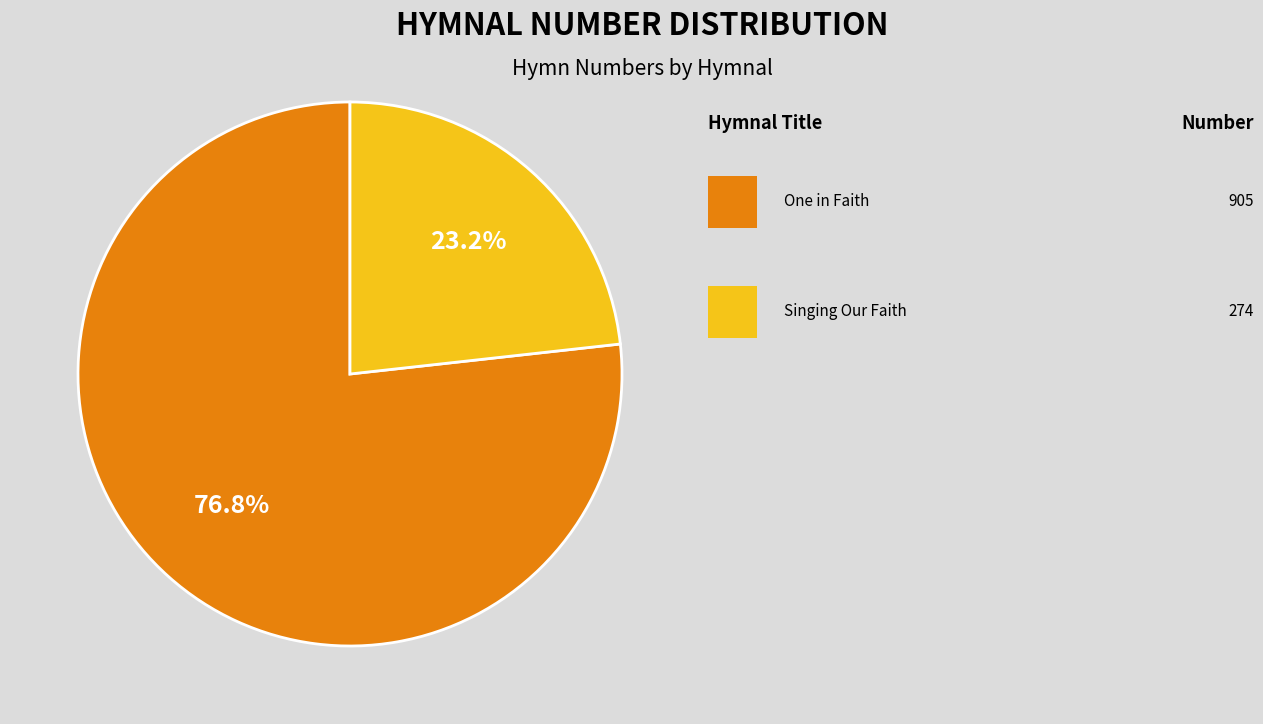

Is there any slice that represents more than half of the pie?

Yes